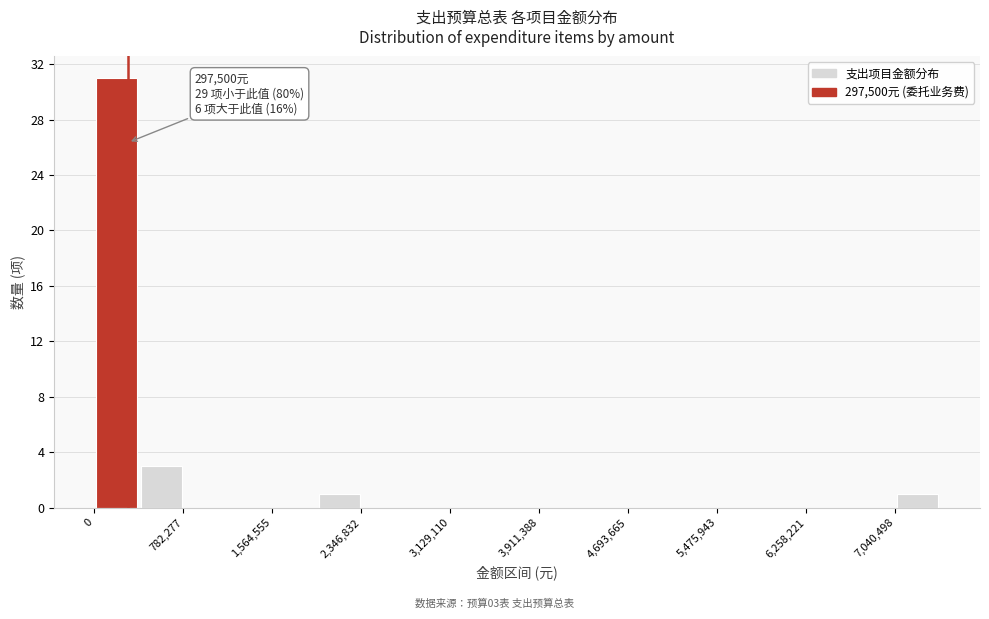

Read against the x-axis, roughly where is the centre of the tallest bar?

200000